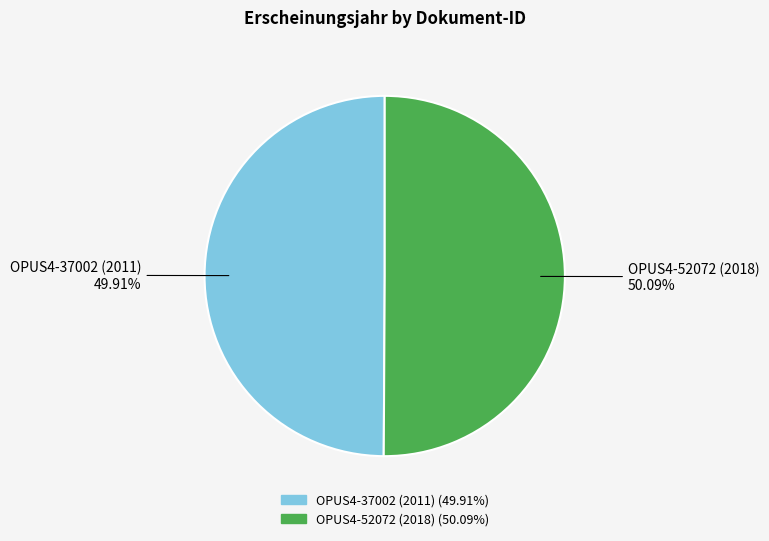

Combined, what portion of the pie is OPUS4-52072 (2018) and OPUS4-37002 (2011)?

100.0%